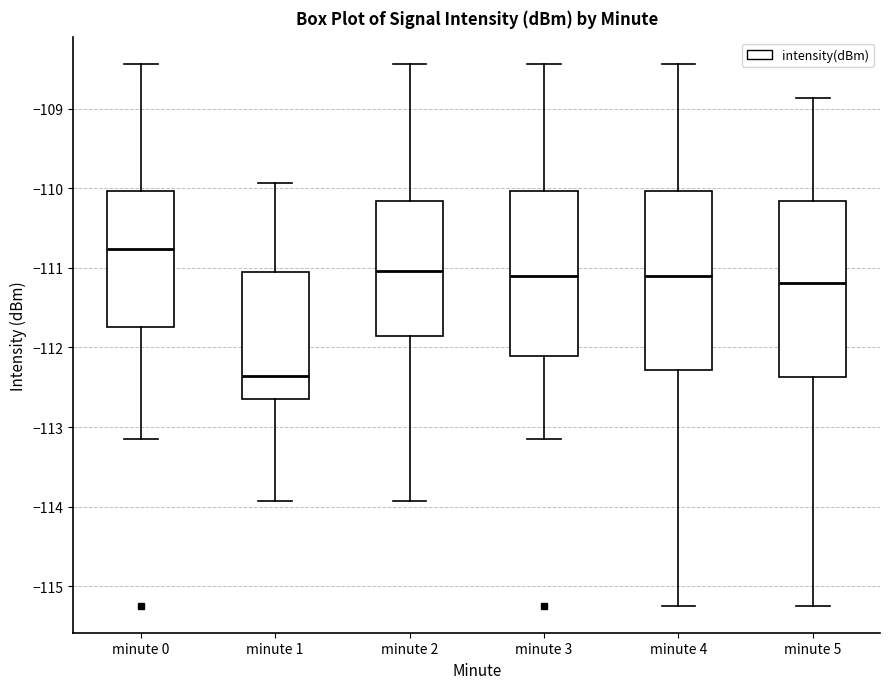

Reading left to right, transcribe this box plot: for each box, give where its median line is, the range the box spans, and where its two whiskers end, as read against the y-axis. The values are not printed on the chart, so give them approximately, as read against the axis.

minute 0: median -110.8, box -111.7 to -110.0, whiskers -113.1 to -108.4
minute 1: median -112.4, box -112.6 to -111.0, whiskers -113.9 to -109.9
minute 2: median -111.0, box -111.9 to -110.2, whiskers -113.9 to -108.4
minute 3: median -111.1, box -112.1 to -110.0, whiskers -113.1 to -108.4
minute 4: median -111.1, box -112.3 to -110.0, whiskers -115.2 to -108.4
minute 5: median -111.2, box -112.4 to -110.2, whiskers -115.2 to -108.9